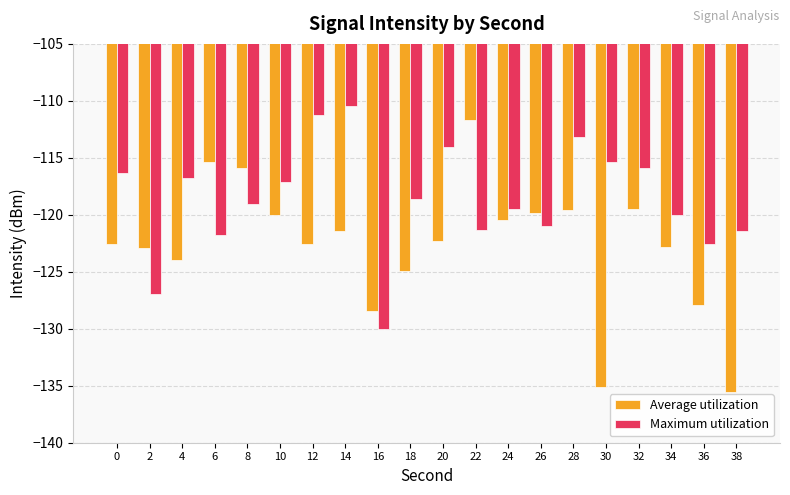

What is the value of the Maximum utilization bar at the 6th from the left?

-117.1